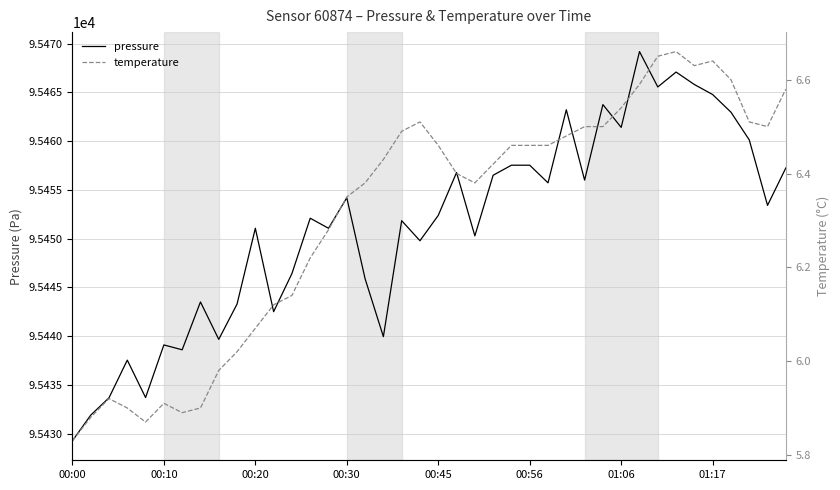

Is it true that pressure equals 33322.7 at 33?

False